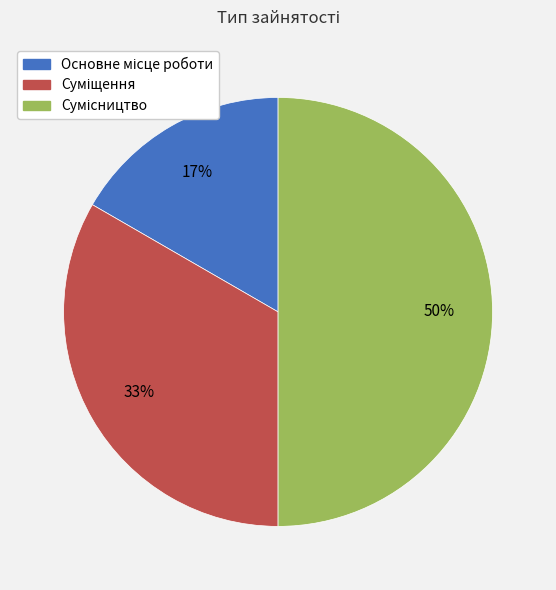

To the nearest percent, what is the difference between the largest and smallest slice percentages?

33%